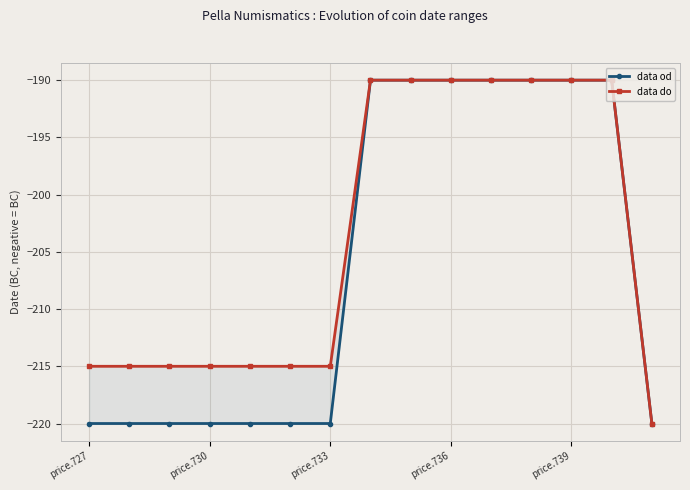

True or false: data od and data do intersect in this chart.

False